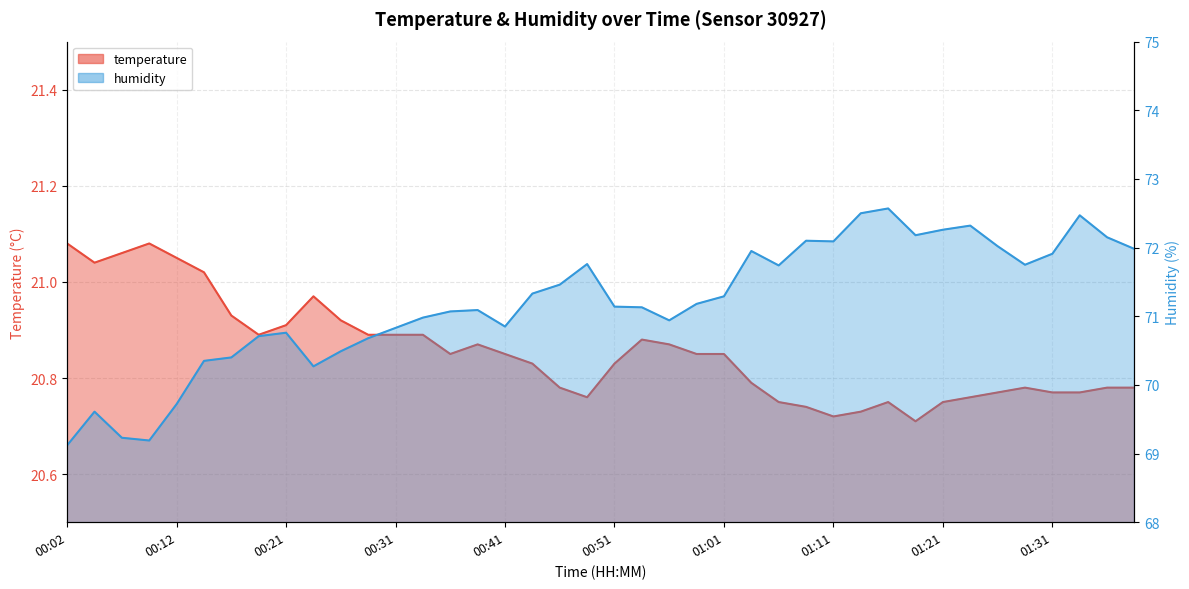

At which category does temperature reach its first local valley?

00:04